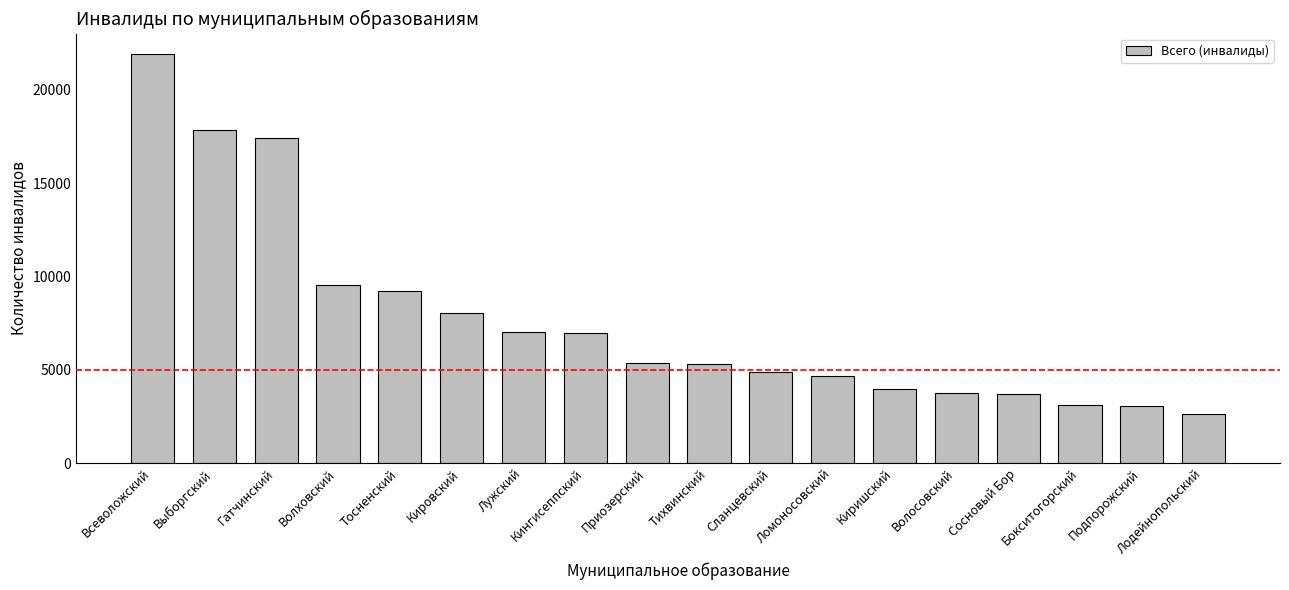

At which category does the chart reach its peak across all series?

Всеволожский